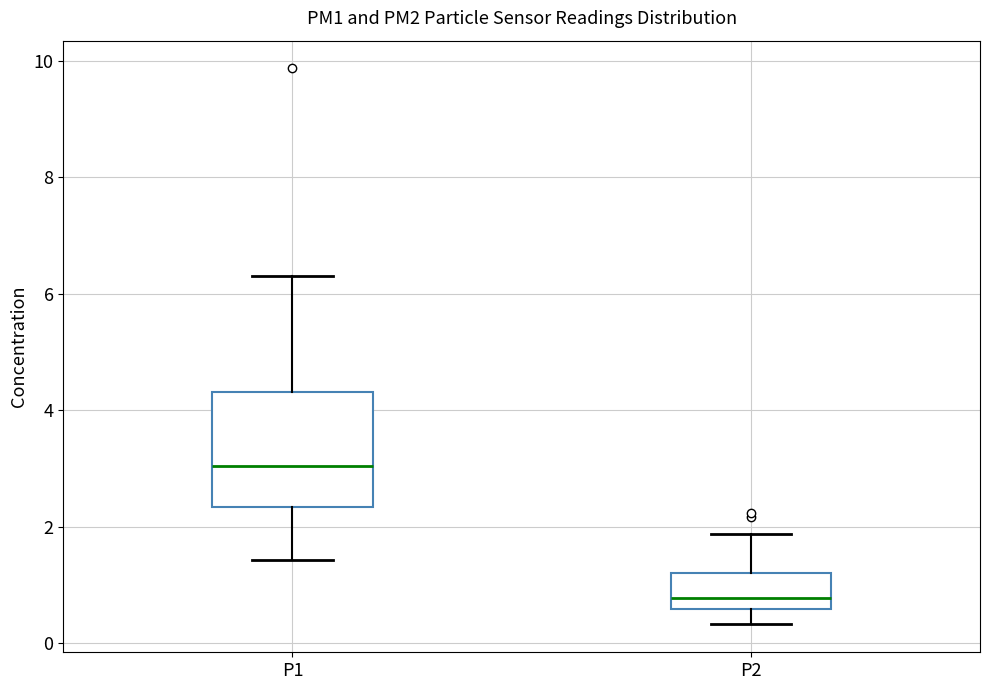

Comparing the boxes themselves (not the whiskers), which one is the tallest?

P1